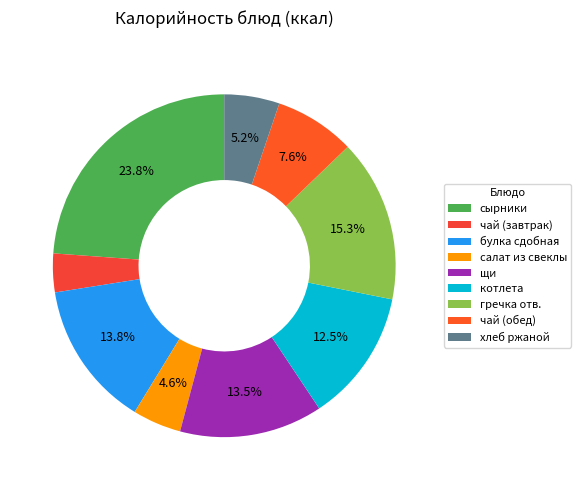

Which category has the smallest portion of the pie?

чай (завтрак)